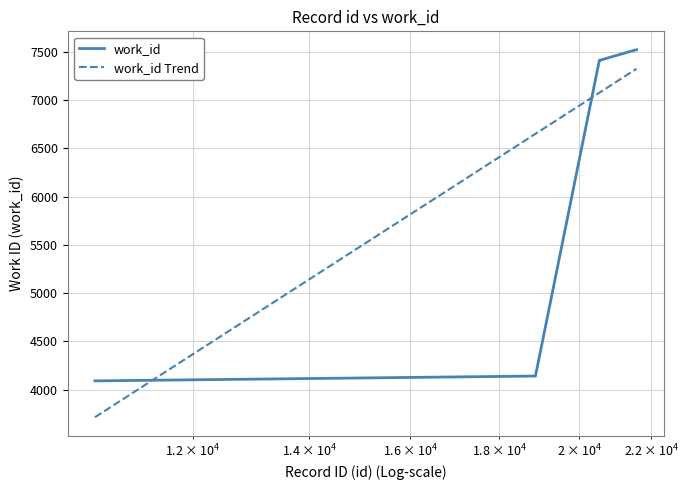

What is the highest value of the work_id series?

7520